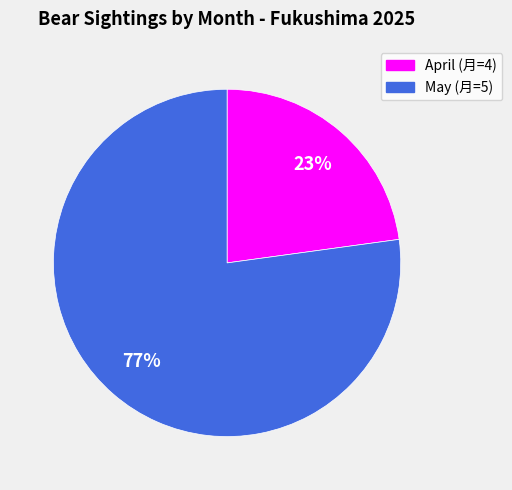

Does any single category account for the majority?

Yes